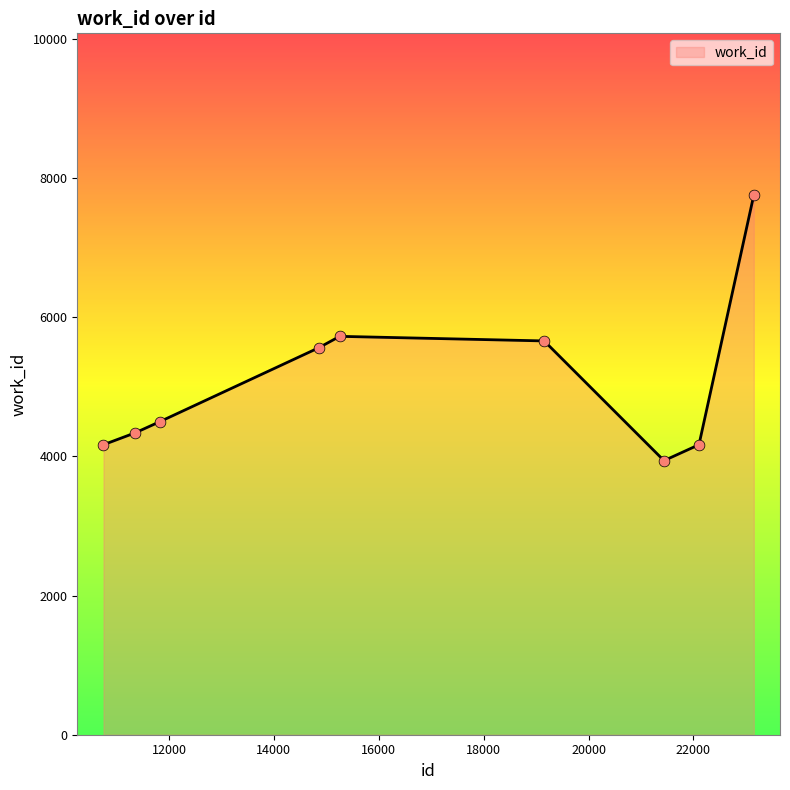

What is the smallest value displayed?

3938